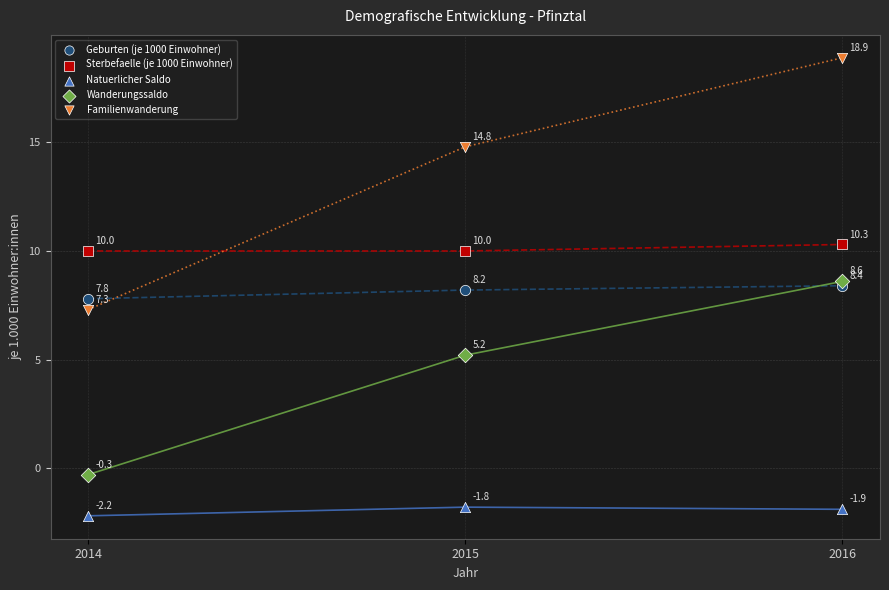

Which series has the largest Y range (max minus min)?

Familienwanderung